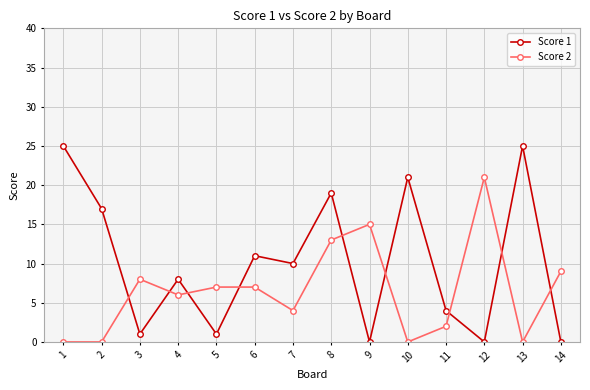

Between 7 and 10, which series saw the biggest shift?

Score 1